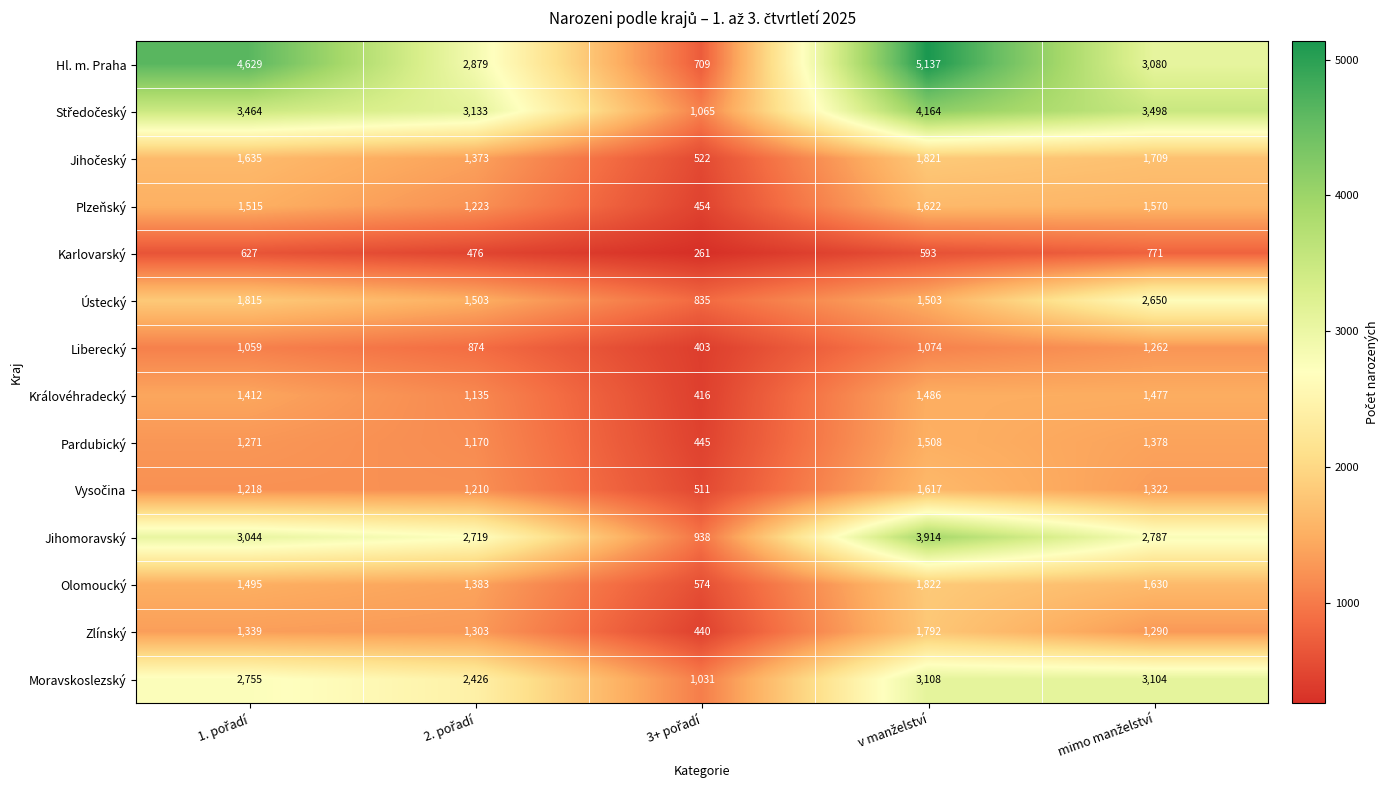

What is the difference between the maximum and minimum values in the Pardubický series?

1063